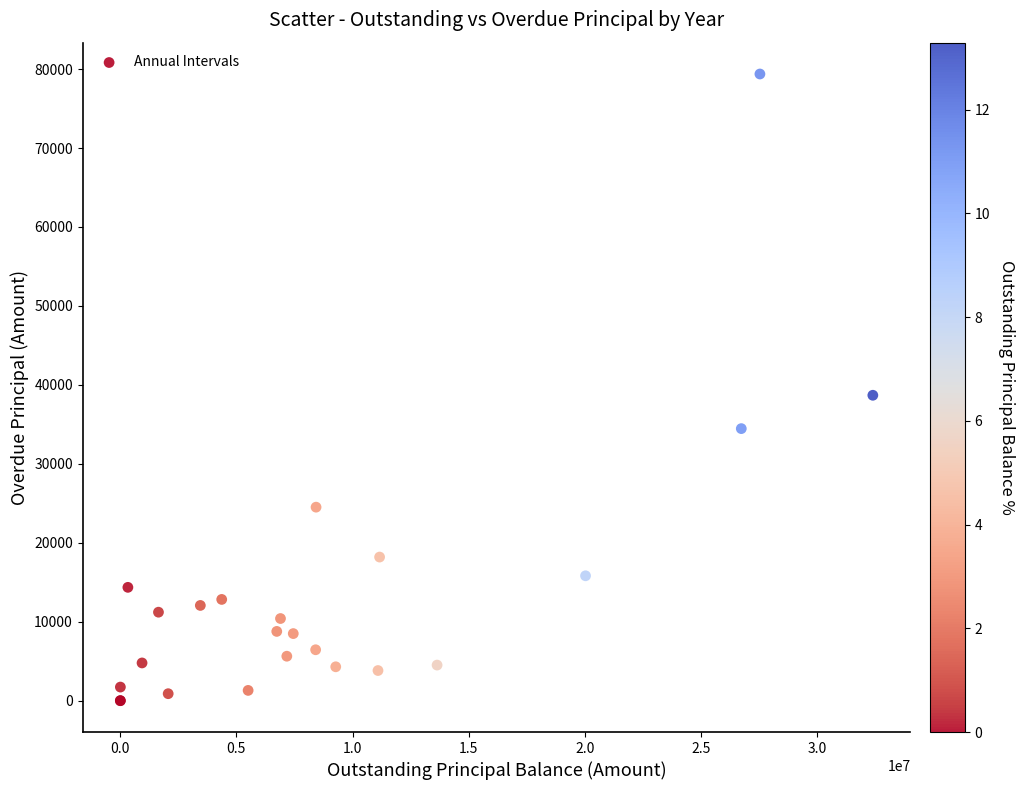

What Y value in the scatter plot is closest to 39688?

38686.8